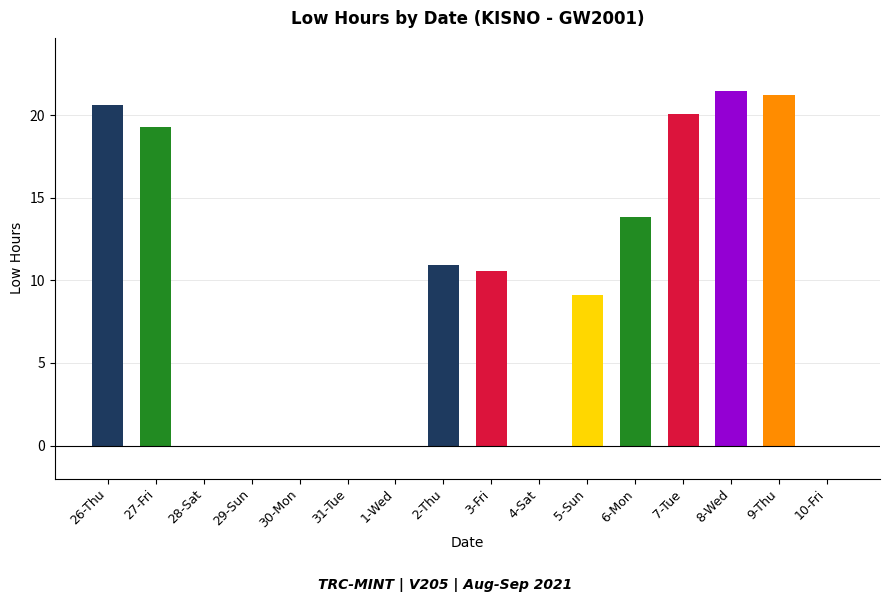

Where does the data first go above 10?

26-Thu